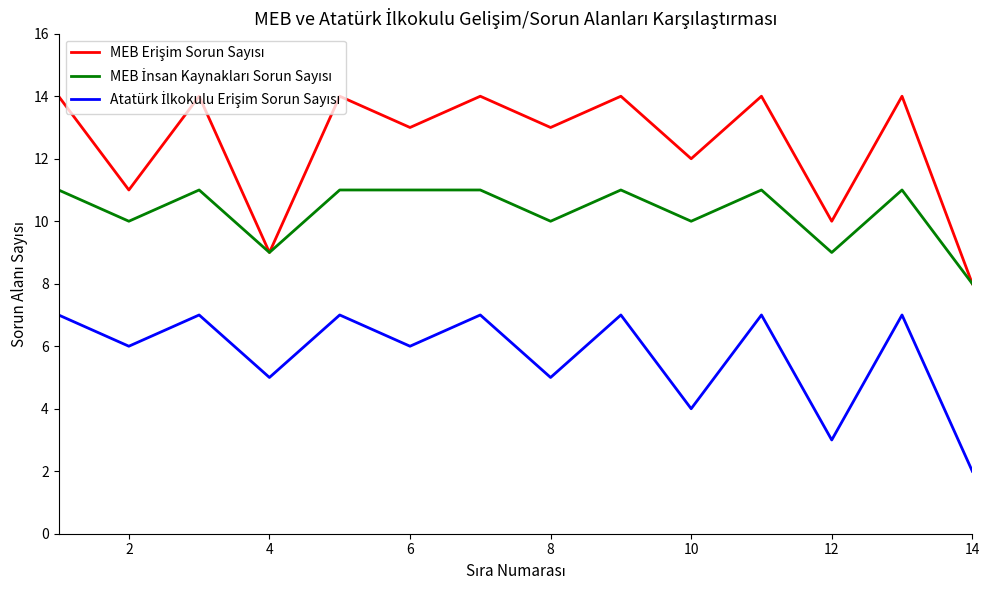

Rank the series by their average value, from lowest to highest.

Atatürk İlkokulu Erişim Sorun Sayısı, MEB İnsan Kaynakları Sorun Sayısı, MEB Erişim Sorun Sayısı